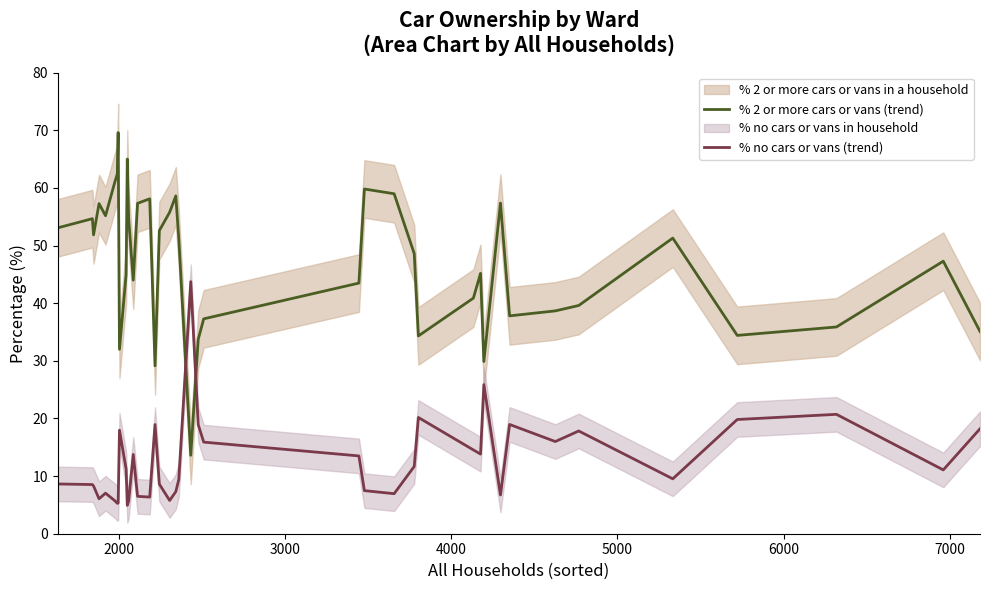

Does the chart have visible grid lines?

No